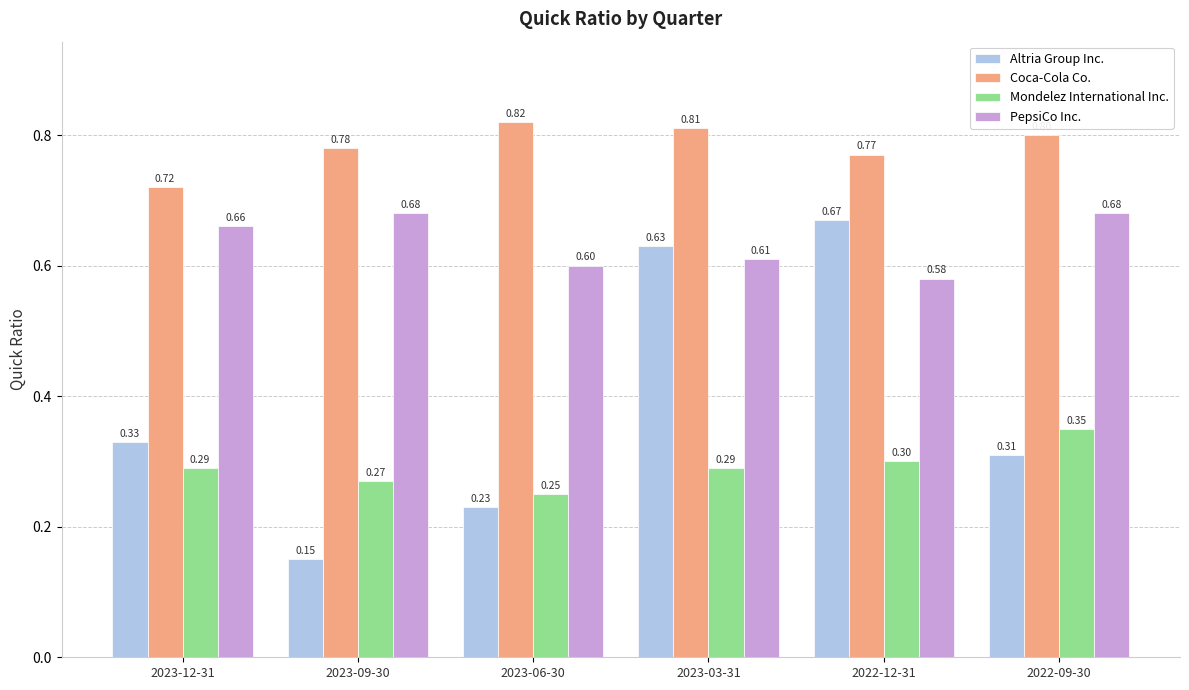

Which series changed the most between 2023-03-31 and 2022-09-30?

Altria Group Inc.